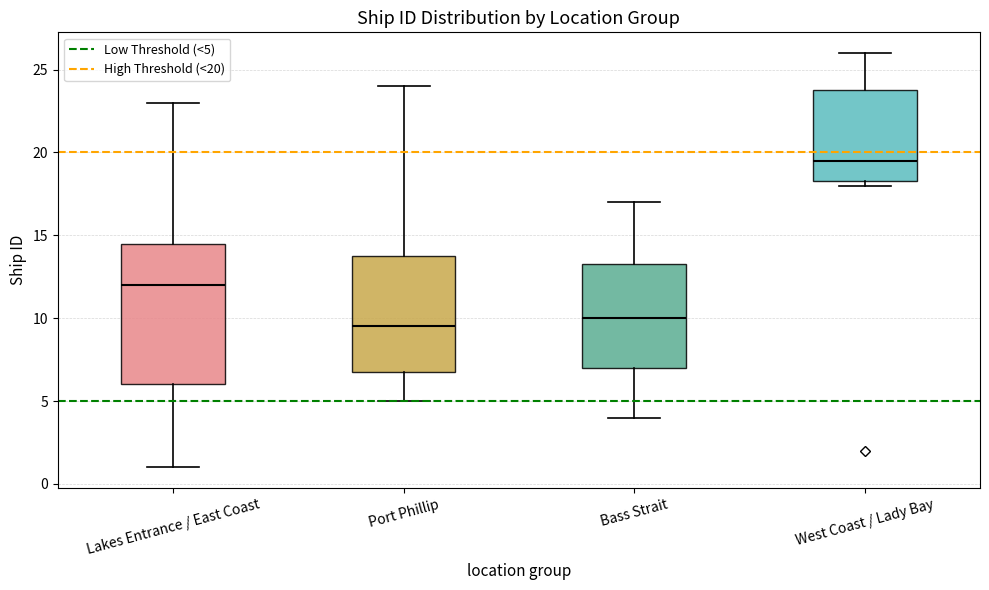

Where does the lower whisker of the box for Lakes Entrance / East Coast end on the y-axis? The values are not printed on the chart, so give them approximately, as read against the axis.

1.0